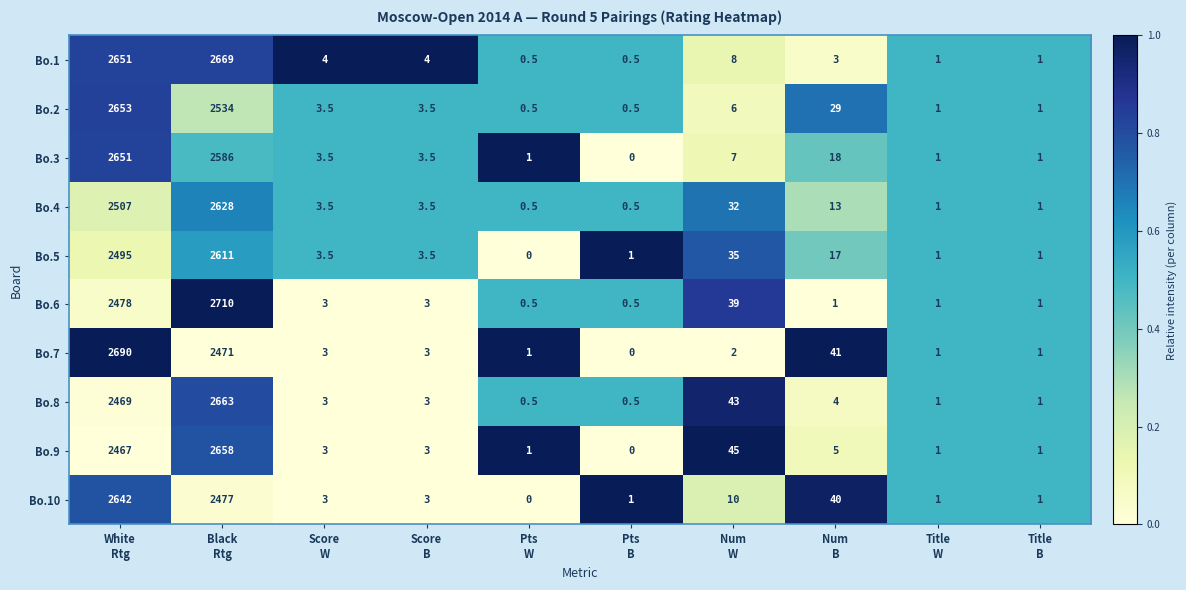

What is the greatest value displayed?

2710.0